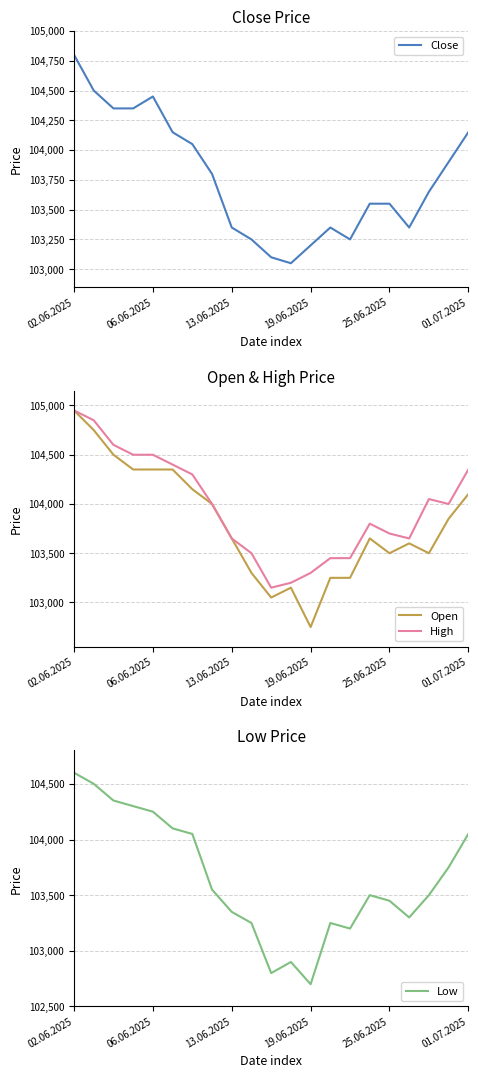

What is the total value across all series at 15?

414500